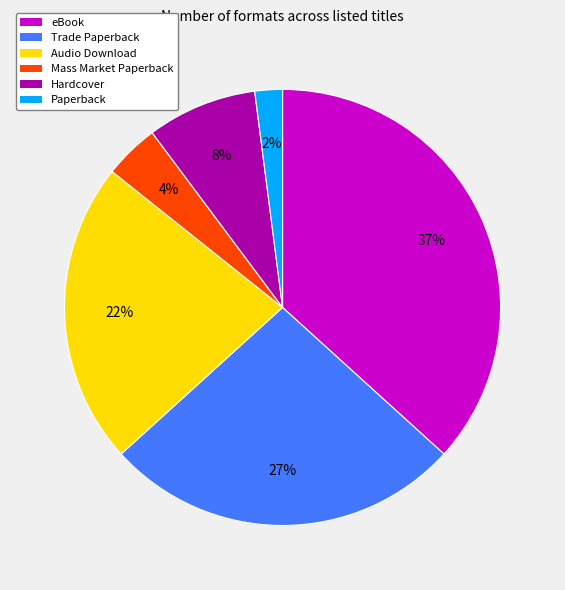

Is there a majority slice in this chart?

No